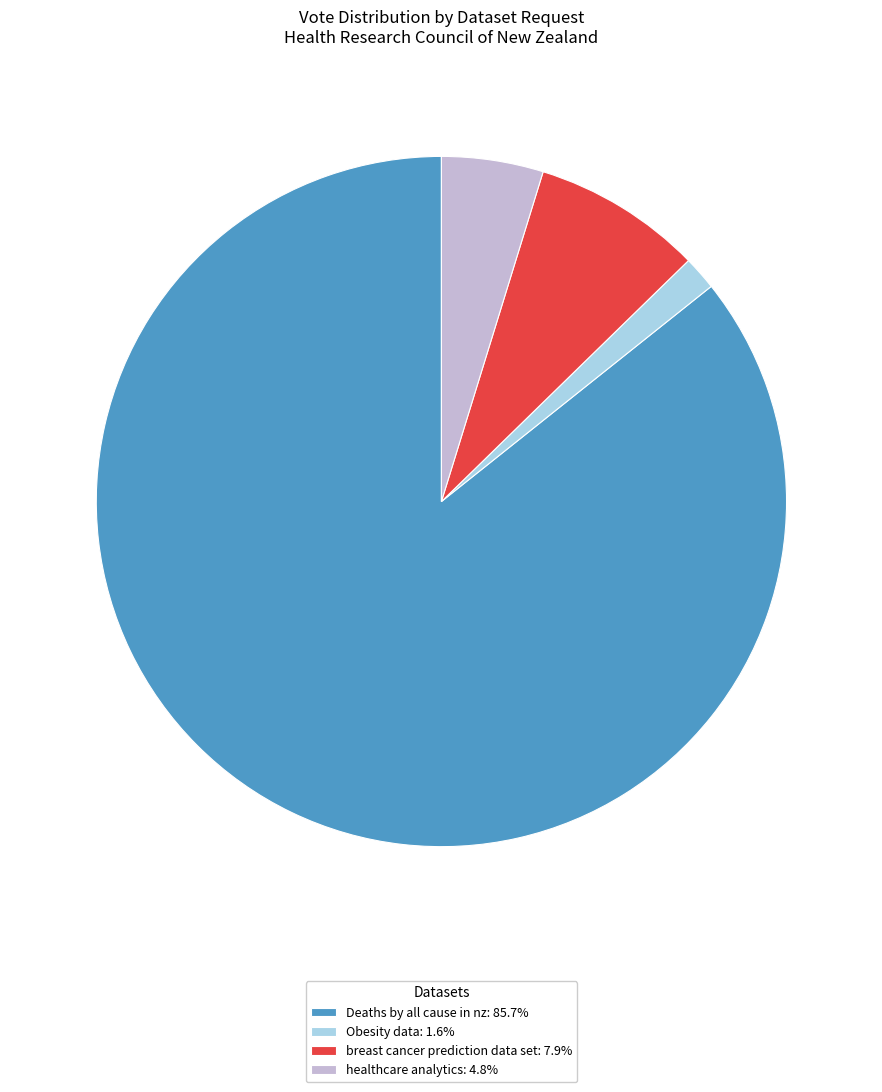

Approximately how many times larger is the value at healthcare analytics: 4.8% compared to Obesity data: 1.6%?

3.0